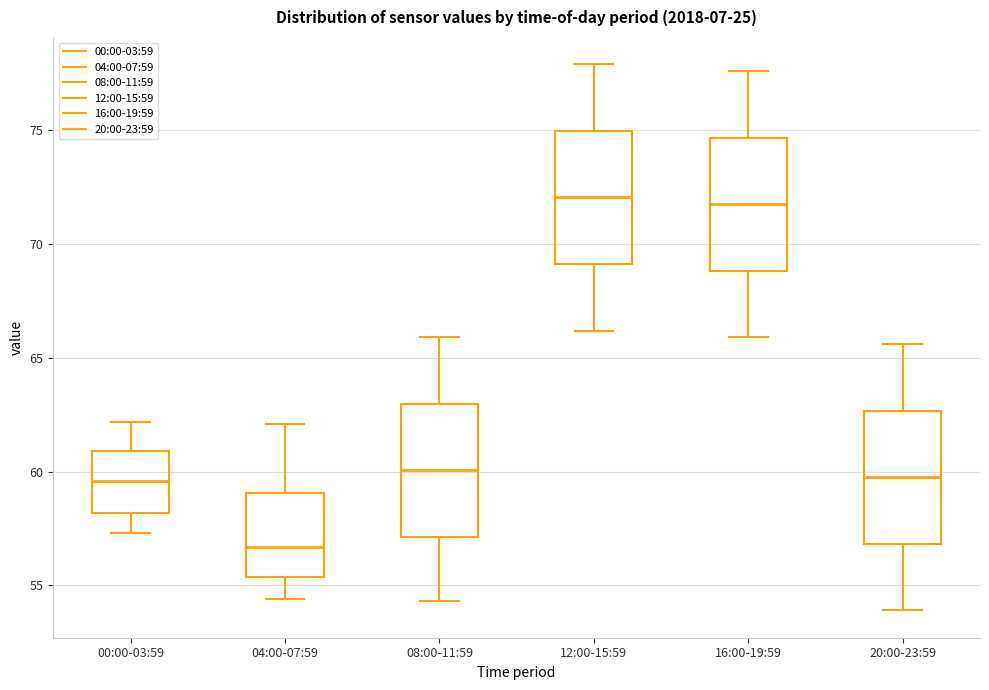

Which box's median line is the lowest?

04:00-07:59